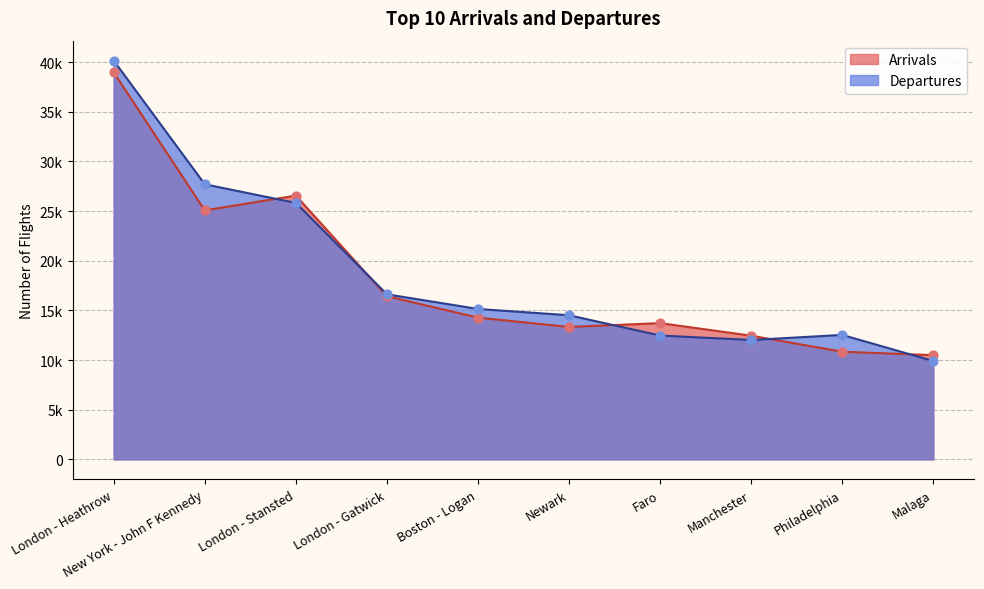

At which category is the sum across all series the highest?

London - Heathrow